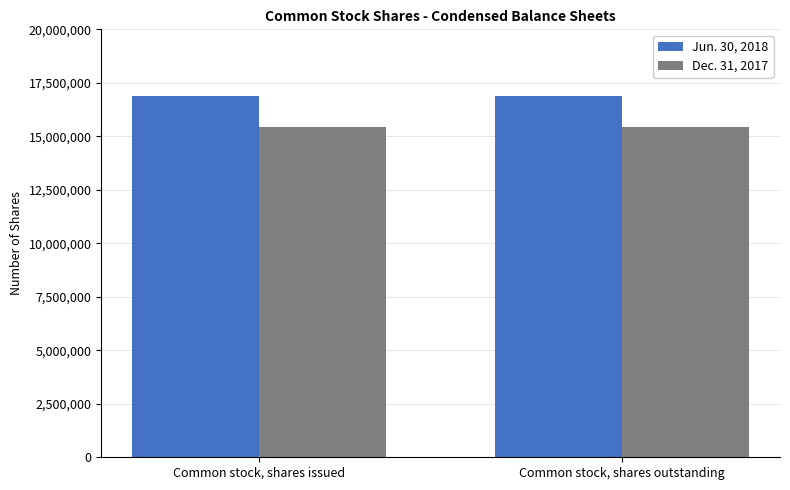

What is the value of the Jun. 30, 2018 bar at the 1st from the left?

16898664